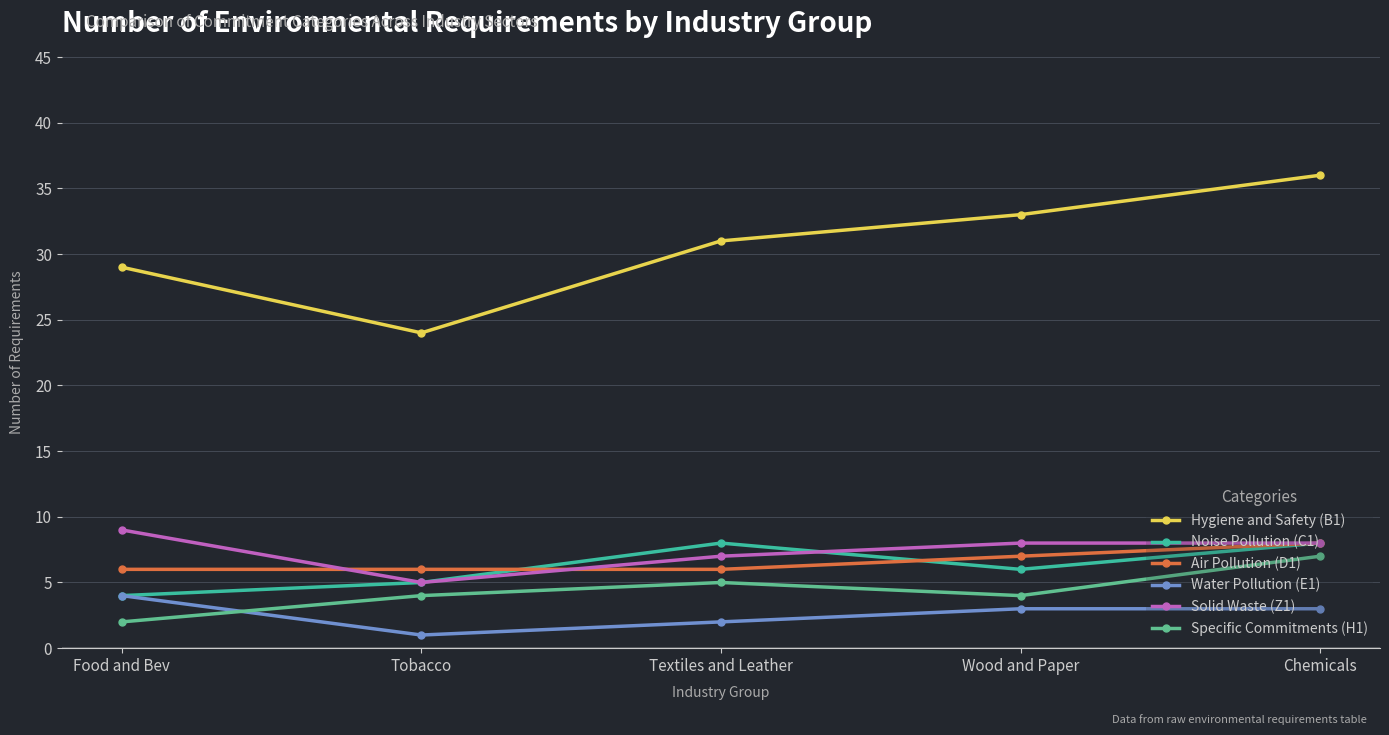

How many lines are shown in the chart?

6